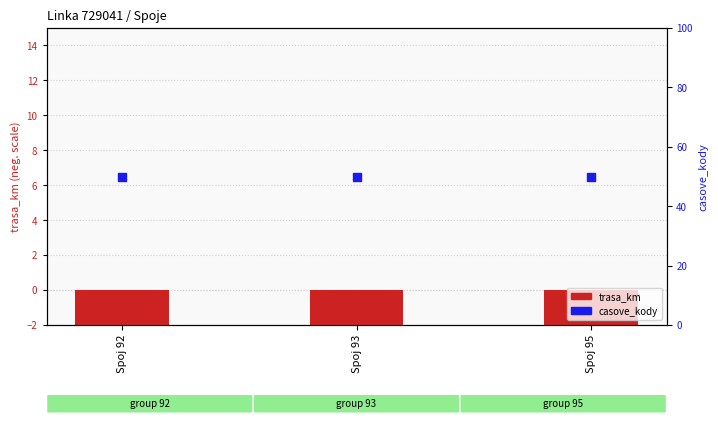

Is the value of casove_kody at Spoj 93 greater than the value of trasa_km at Spoj 92?

Yes